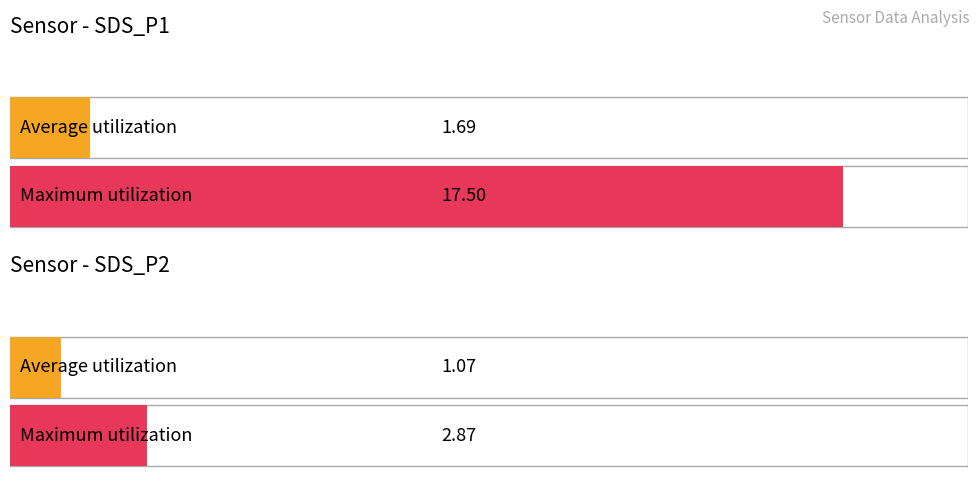

List the series in order of their peak value, lowest first.

Average utilization, Maximum utilization